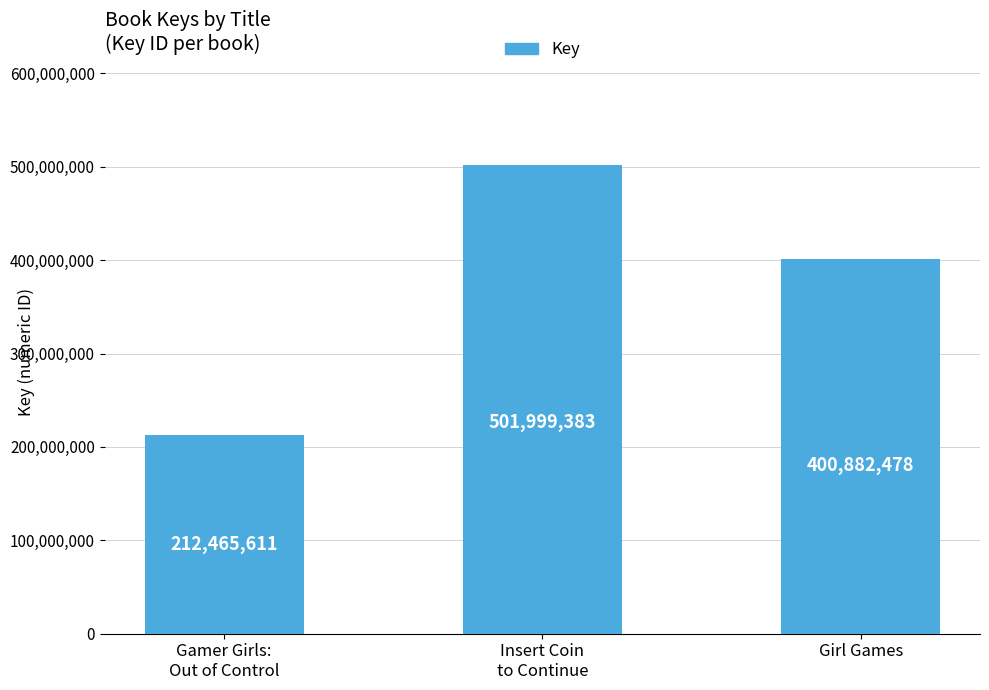

At which label does the data first exceed 400882478?

Insert Coin
to Continue